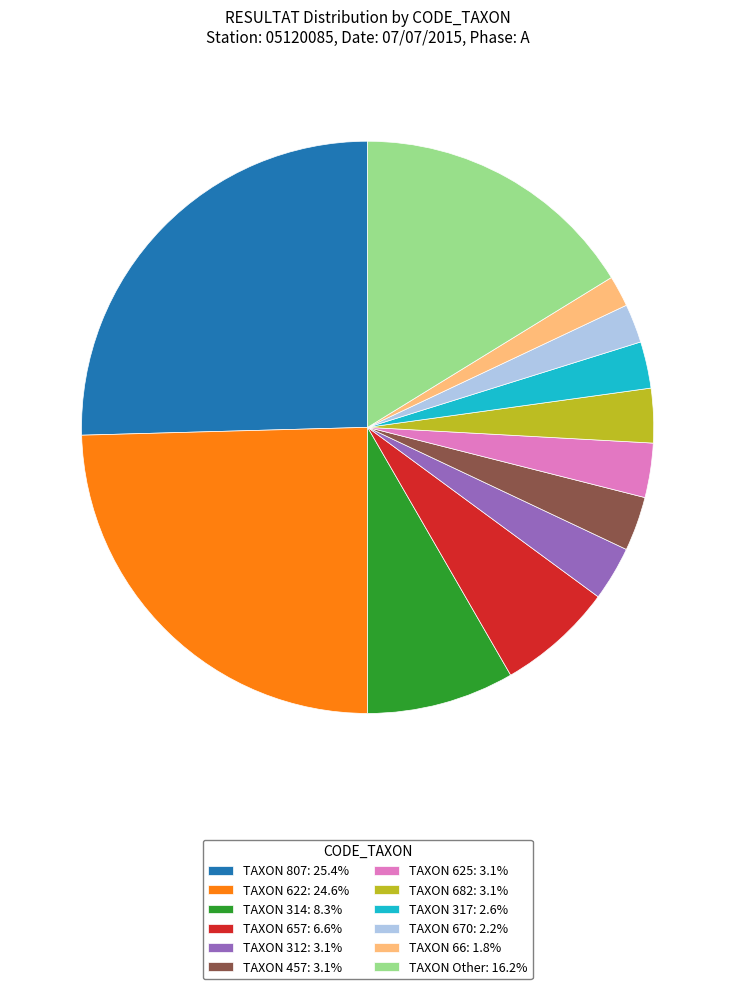

Is TAXON 66: 1.8% the majority of the pie?

No